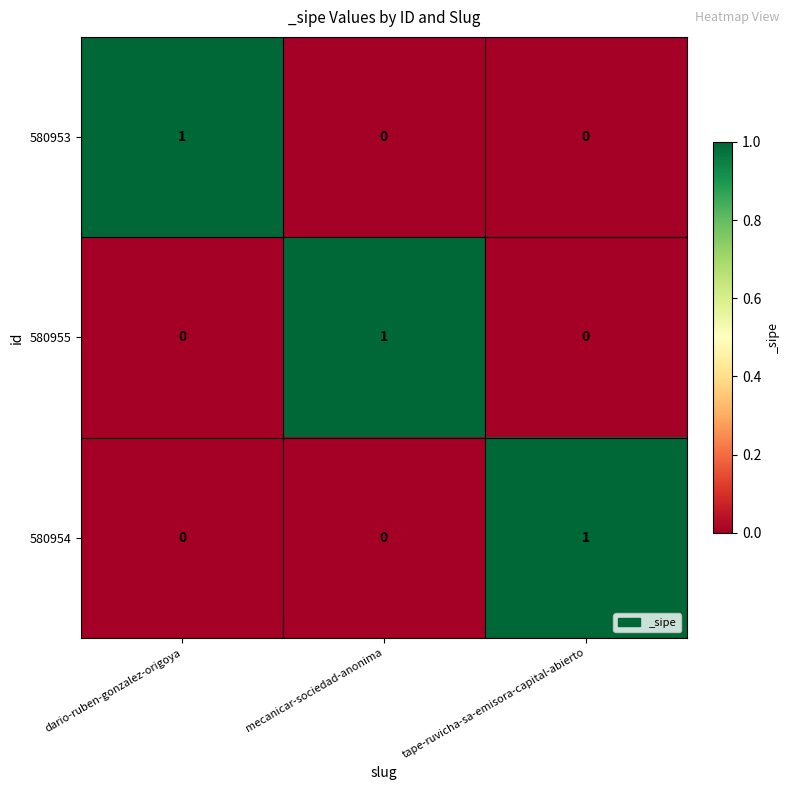

Count the 580953 values in the range 0 to 1.

3